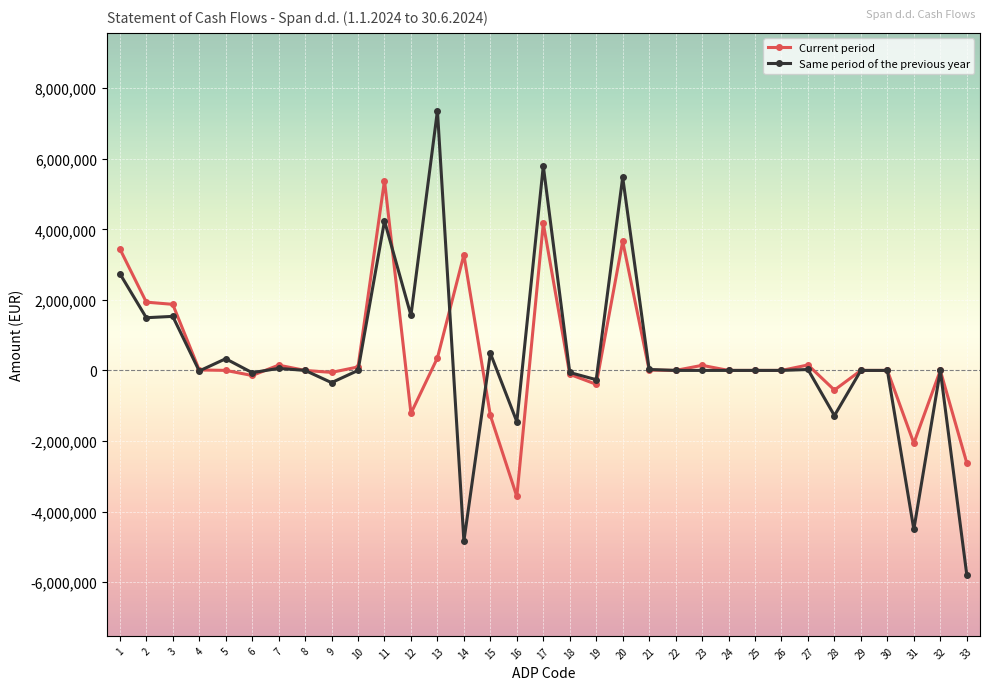

Which series changed the most between 1 and 12?

Current period